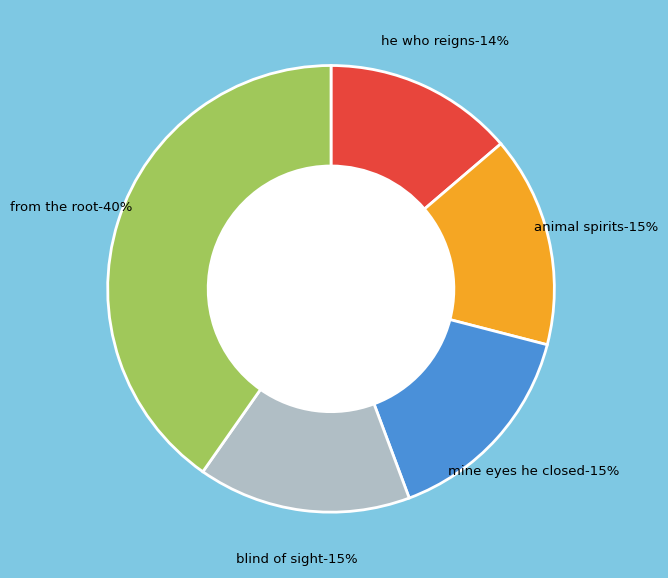

Rank the categories by value from highest to lowest.

So from the root / Springs lighter, But he though blind of sight, Mine eyes he closed, but open left the cell, The animal spirits, that from pure blood, He who reigns within himself